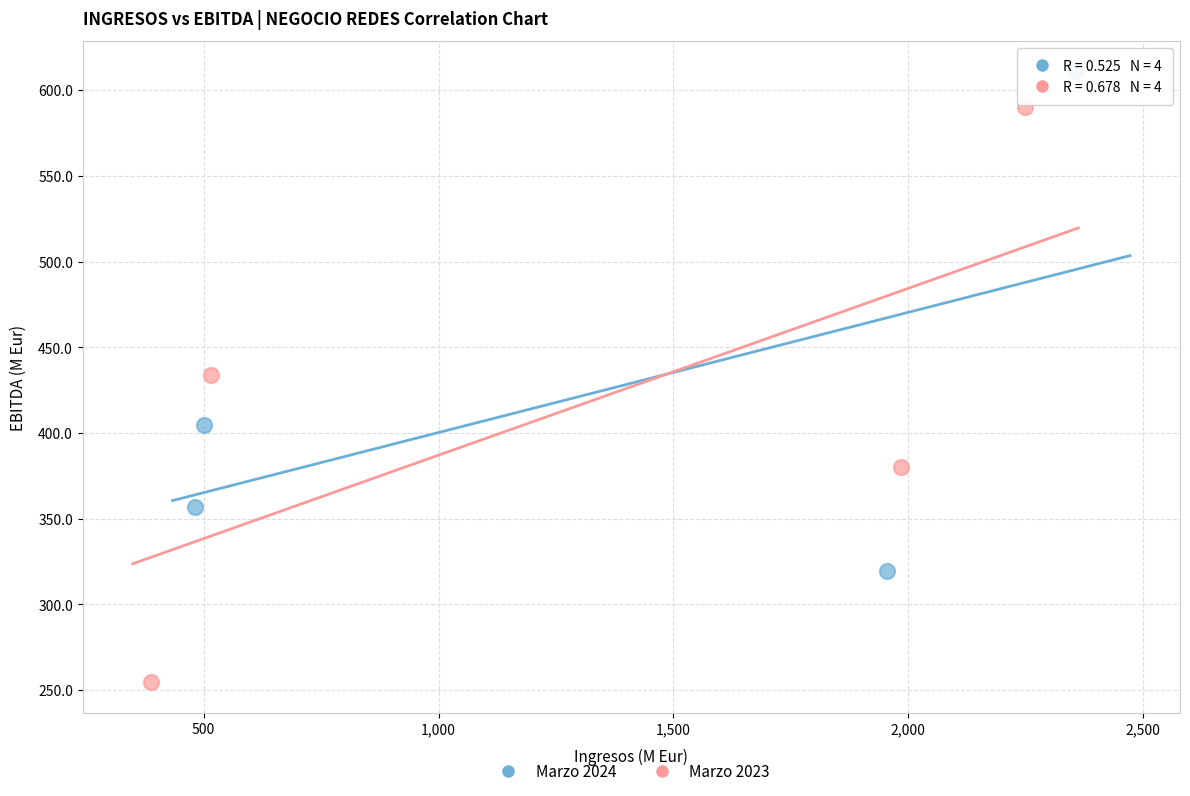

Which series reaches the minimum Y coordinate?

Marzo 2023